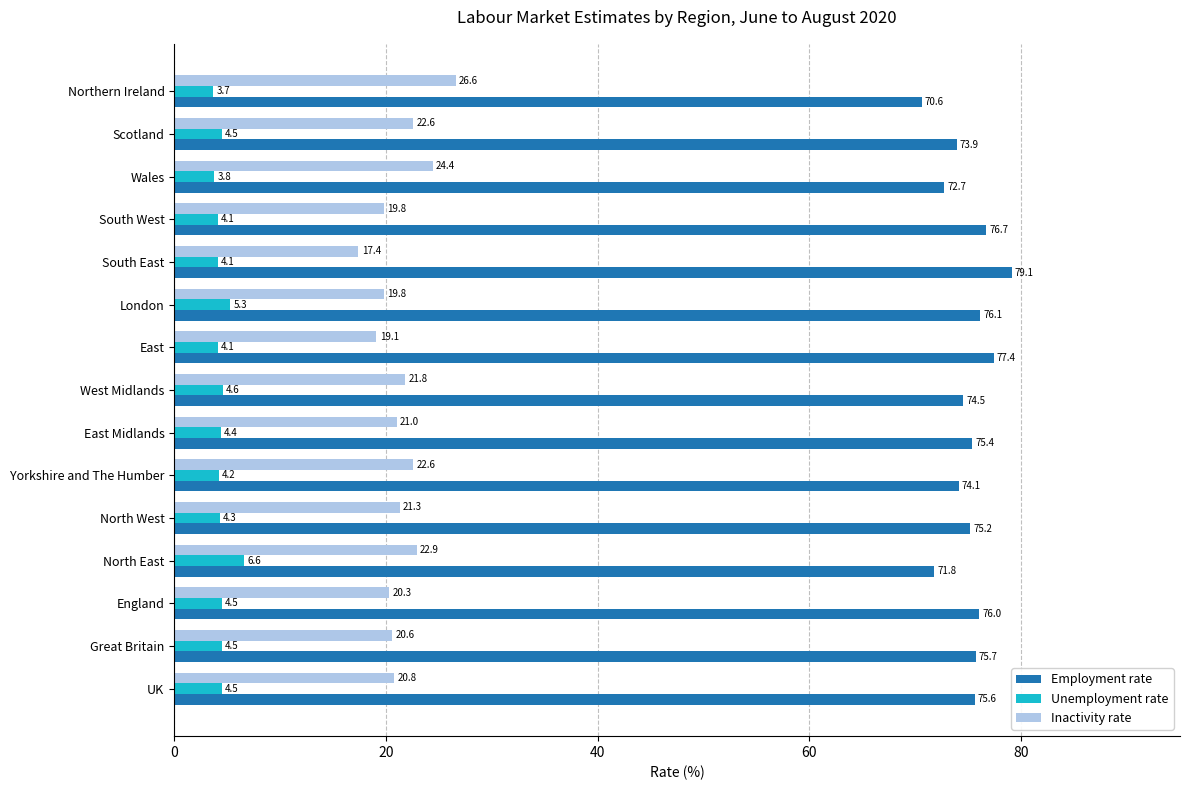

What is the difference between the highest and lowest values at Northern Ireland?

66.9